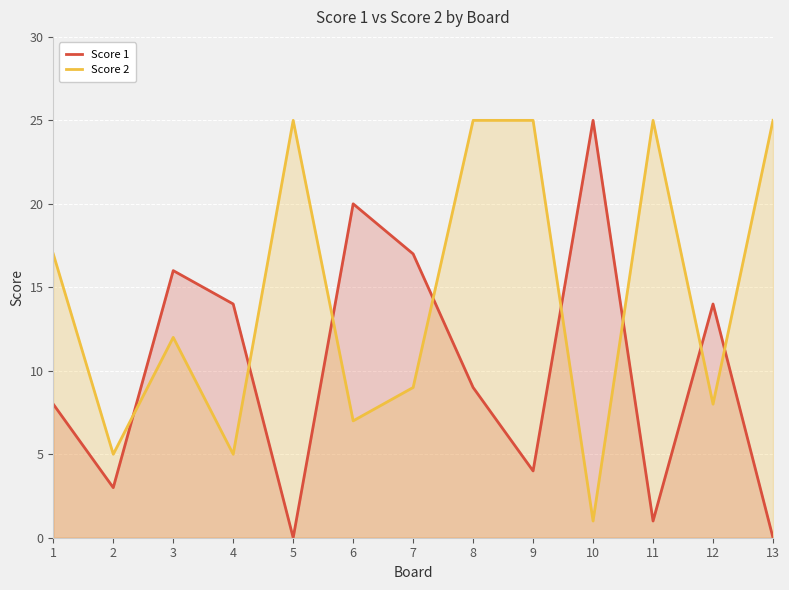

Is the value of Score 1 at 1 greater than the value of Score 2 at 10?

Yes